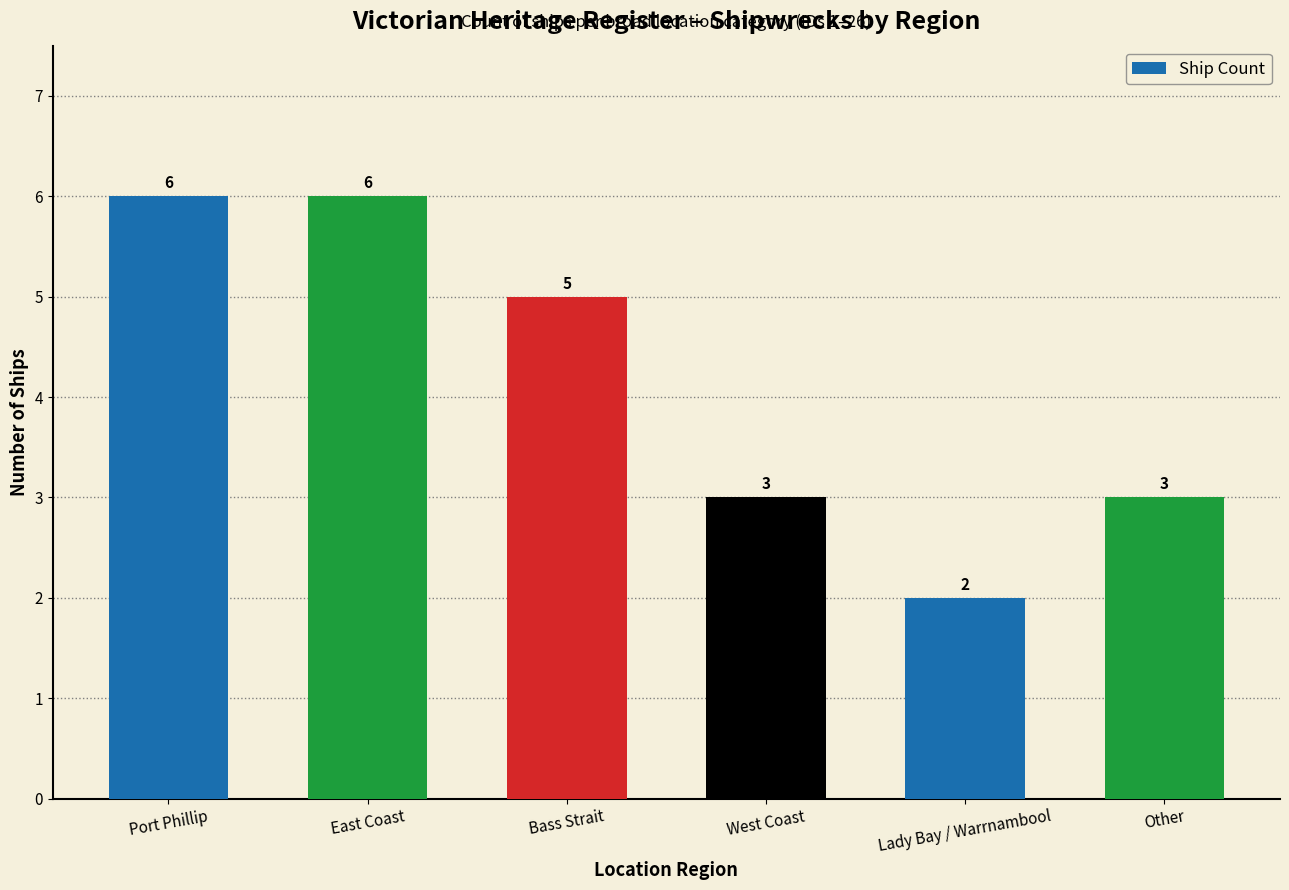

What is the minimum value shown in the chart?

2